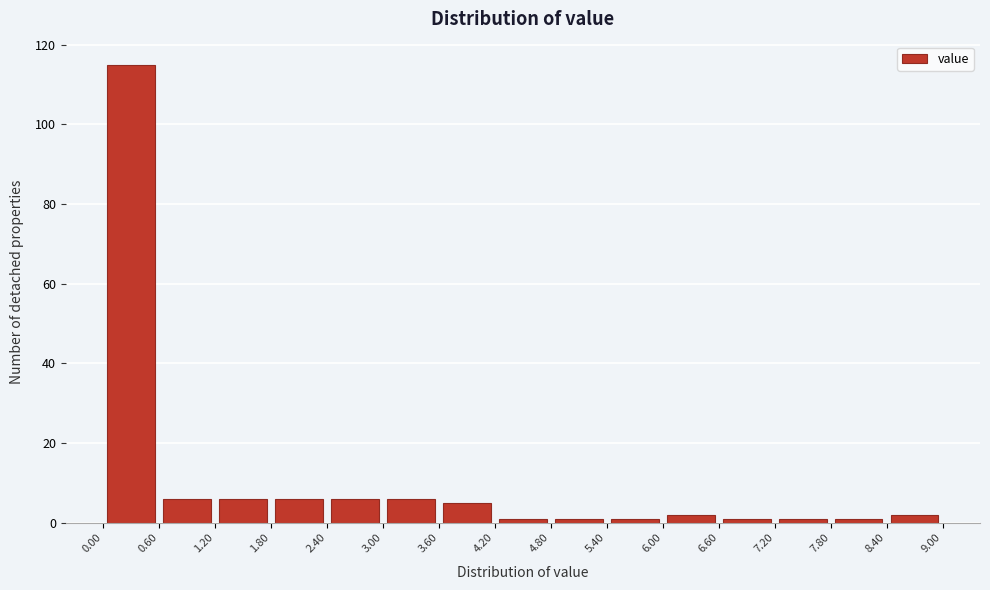

Reading left to right, transcribe this chart: for each bar, give the range it covers on the x-axis and its height. The values are not printed on the chart, so give them approximately, as read against the axis.

0.00 to 0.60: 116
0.60 to 1.20: 6
1.20 to 1.80: 6
1.80 to 2.40: 6
2.40 to 3.00: 6
3.00 to 3.60: 6
3.60 to 4.20: 6
4.20 to 4.80: under 2
4.80 to 5.40: under 2
5.40 to 6.00: under 2
6.00 to 6.60: 2
6.60 to 7.20: under 2
7.20 to 7.80: under 2
7.80 to 8.40: under 2
8.40 to 9.00: 2